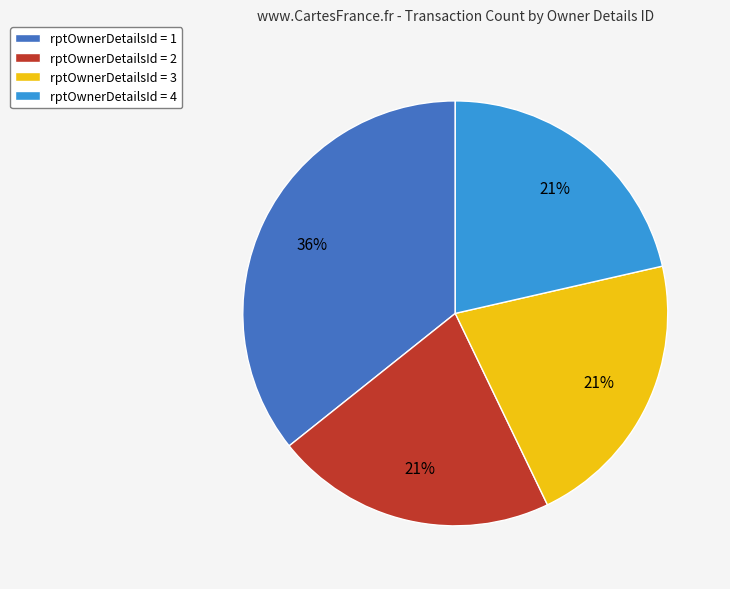

To the nearest percent, what portion does rptOwnerDetailsId = 2 represent?

21%